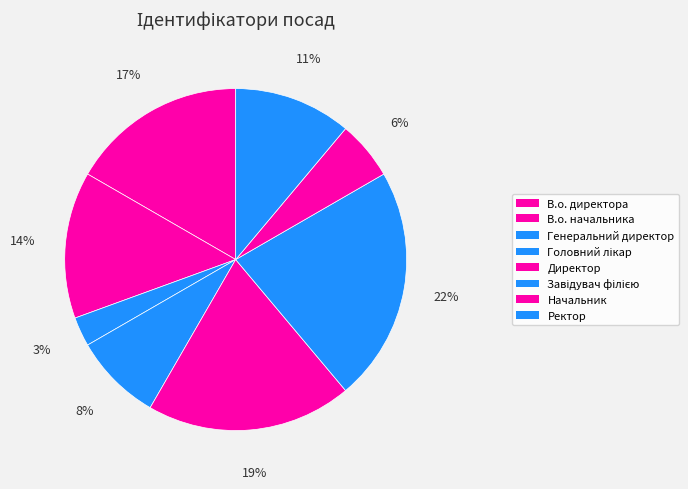

Rank the categories by value from highest to lowest.

Завідувач філією, Директор, В.о. директора, В.о. начальника, Ректор, Головний лікар, Начальник, Генеральний директор